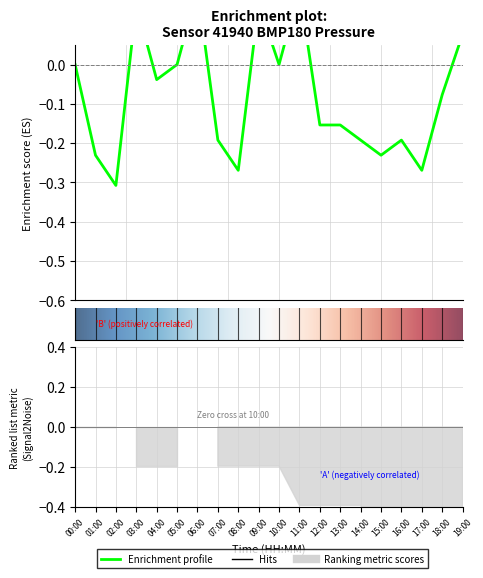

Reading left to right, what are all the values shown in this chart?

-0.0	-0.2	-0.3	0.2	-0.0	-0.0	0.2	-0.2	-0.3	0.2	-0.0	0.2	-0.2	-0.2	-0.2	-0.2	-0.2	-0.3	-0.1	0.1